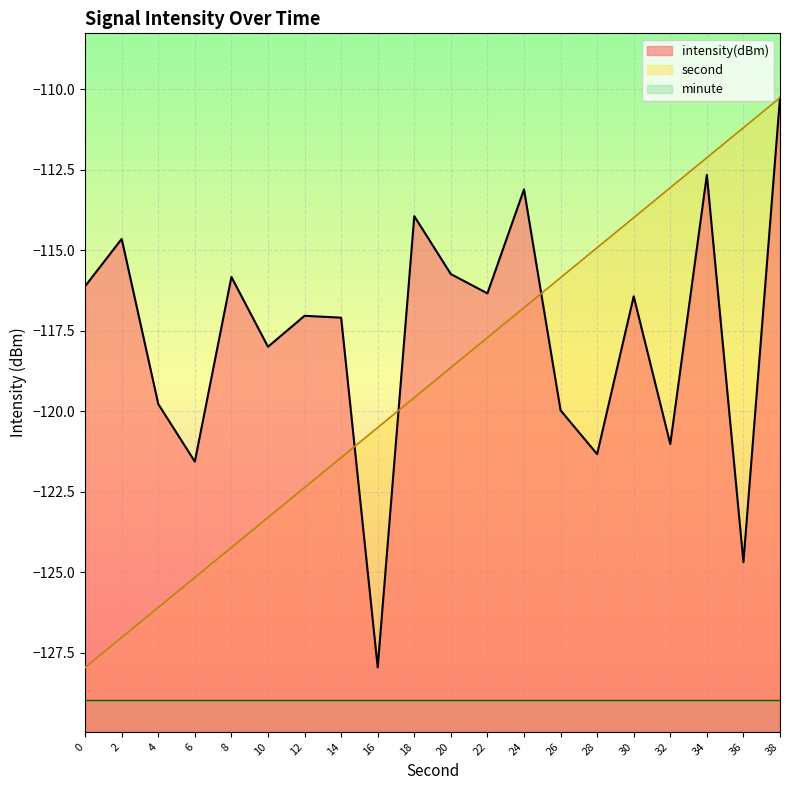

Between which two adjacent categories do second and intensity first intersect?

14 and 16